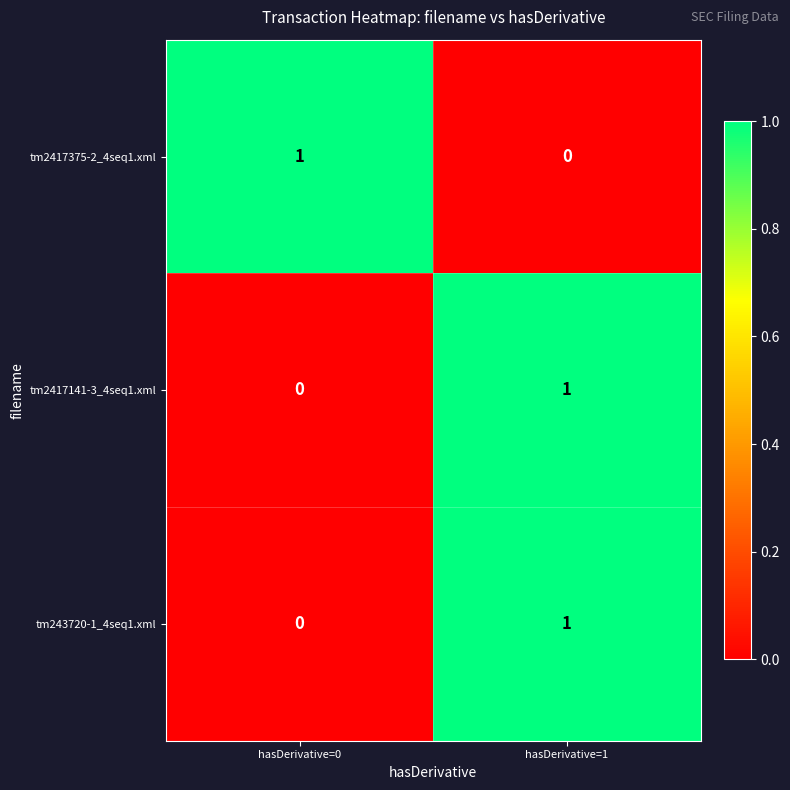

Is it true that tm2417375-2_4seq1.xml equals 0 at hasDerivative=1?

True